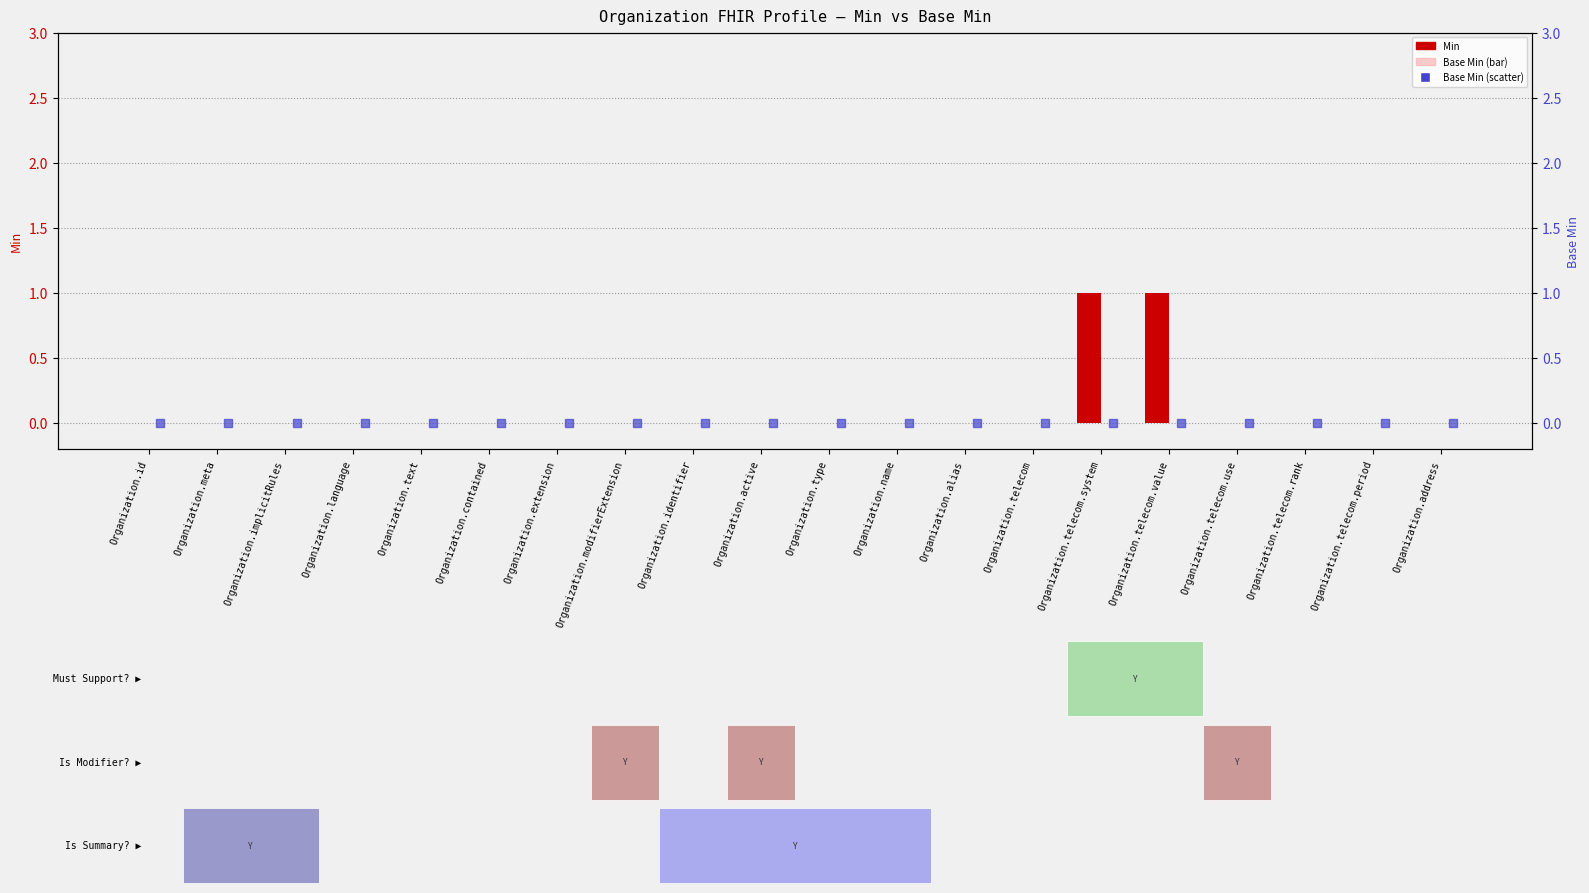

At which category is the sum across all series the highest?

Organization.telecom.system